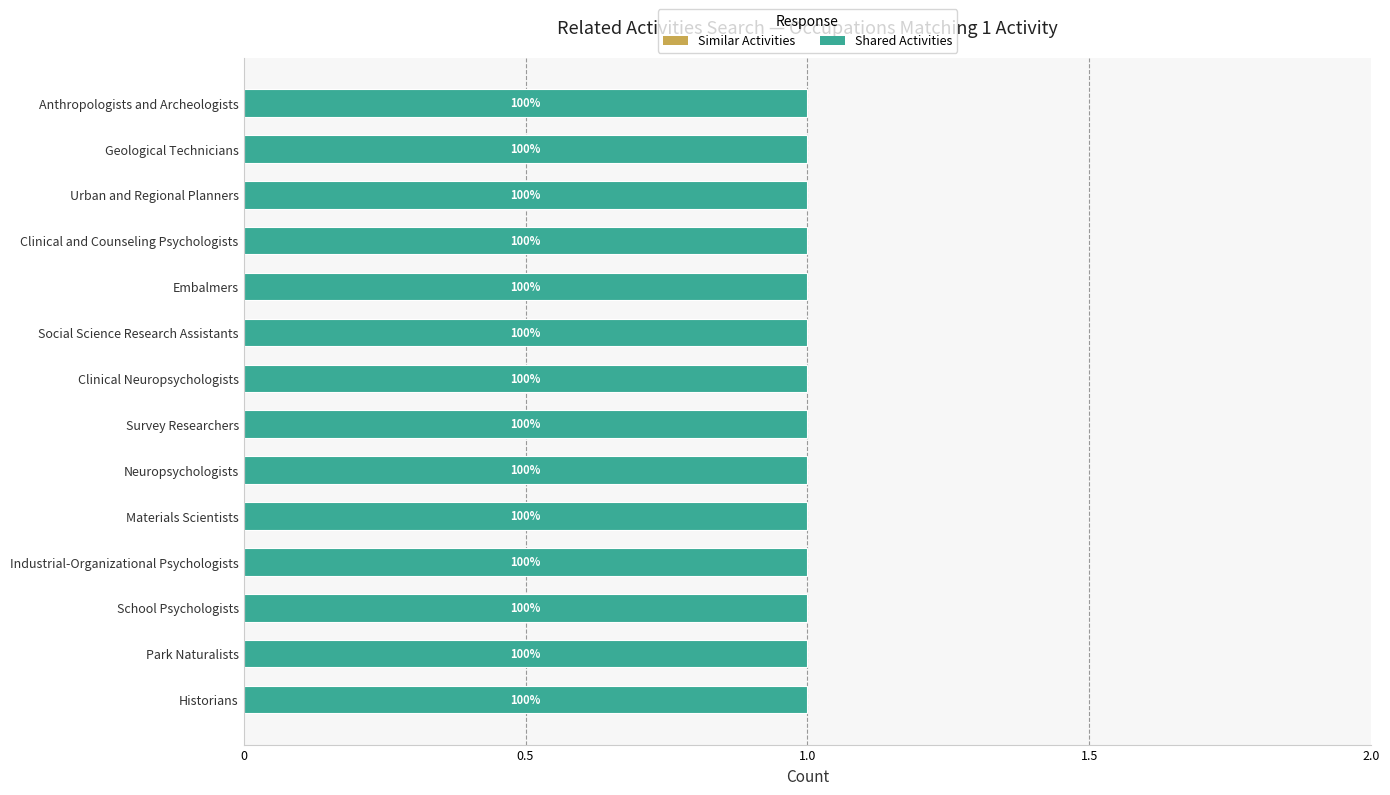

At how many categories does at least one series exceed 0?

14